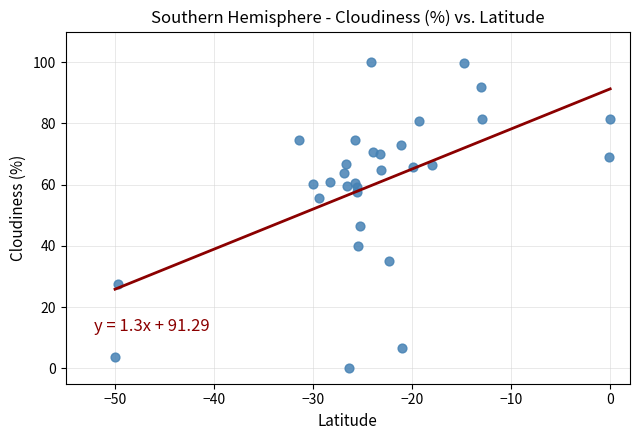

What is the range of Y values (max minus min)?

100.0